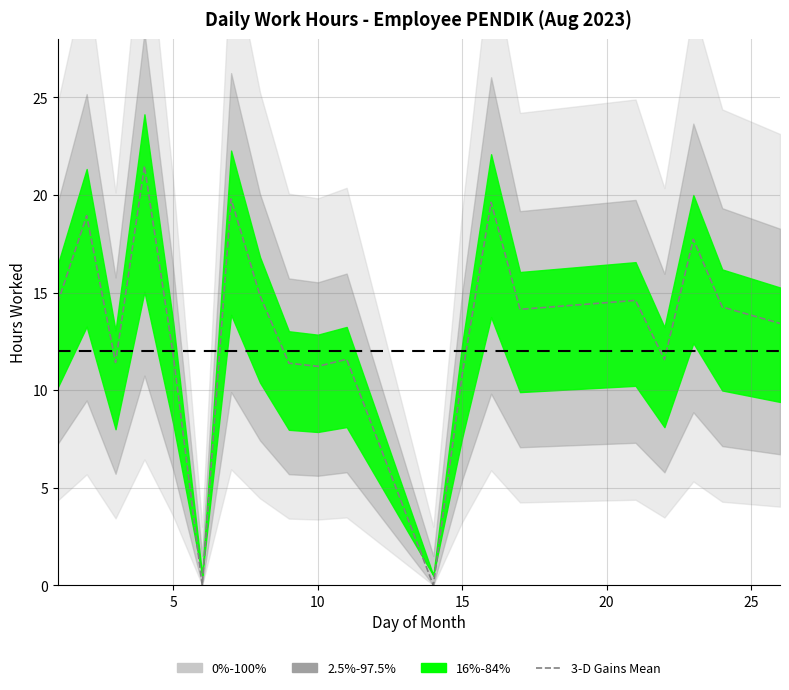

Does the chart have visible grid lines?

Yes